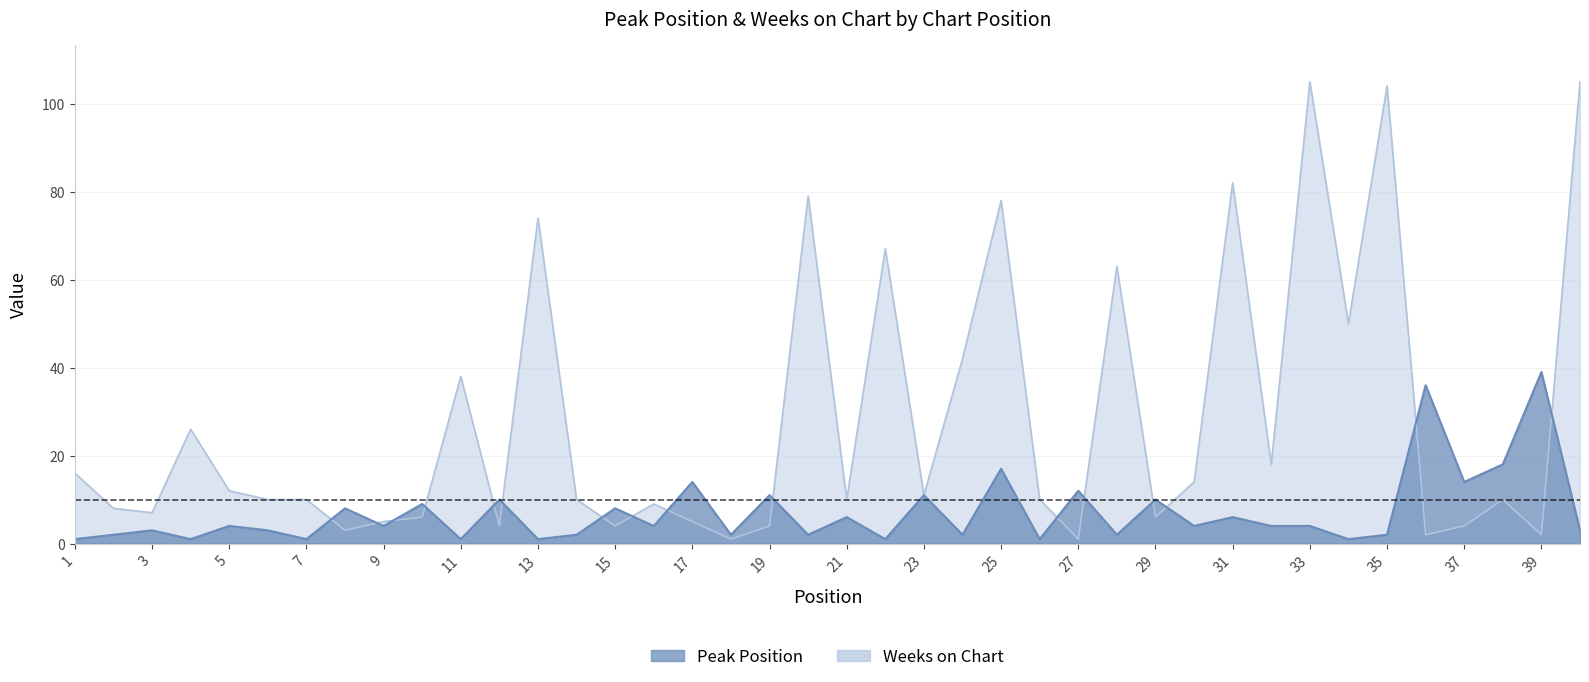

What is the total value across all series at 39?

41